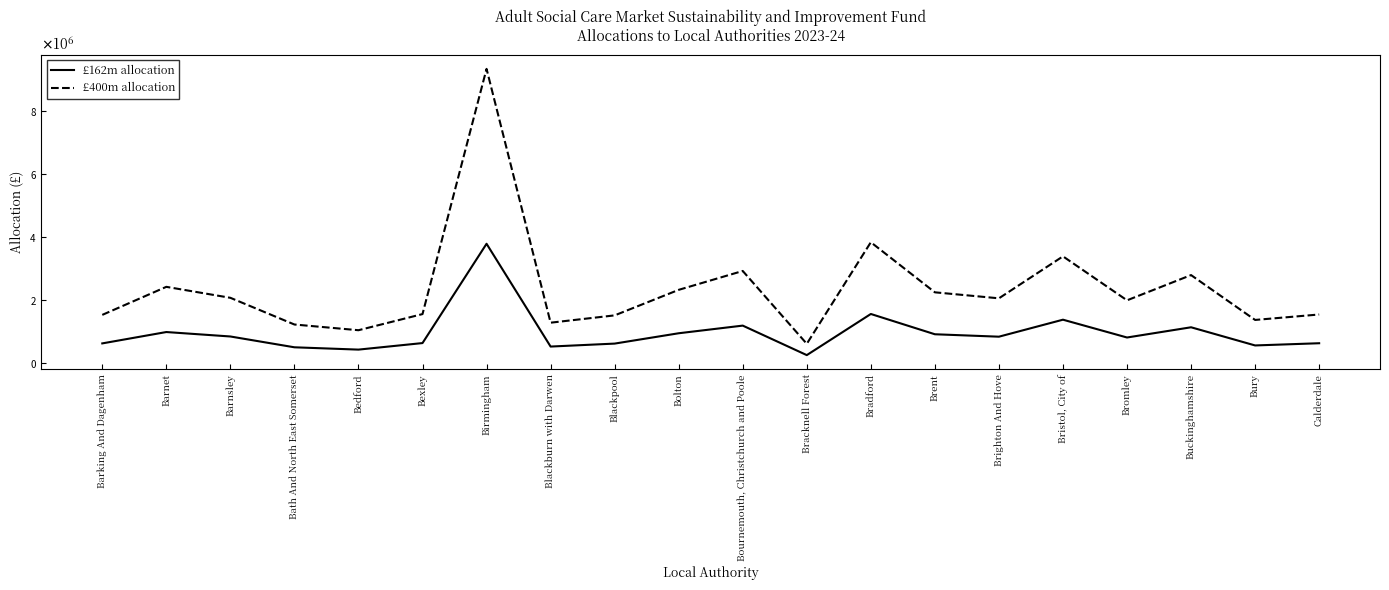

What is the label of the 10th point from the left?

Bolton